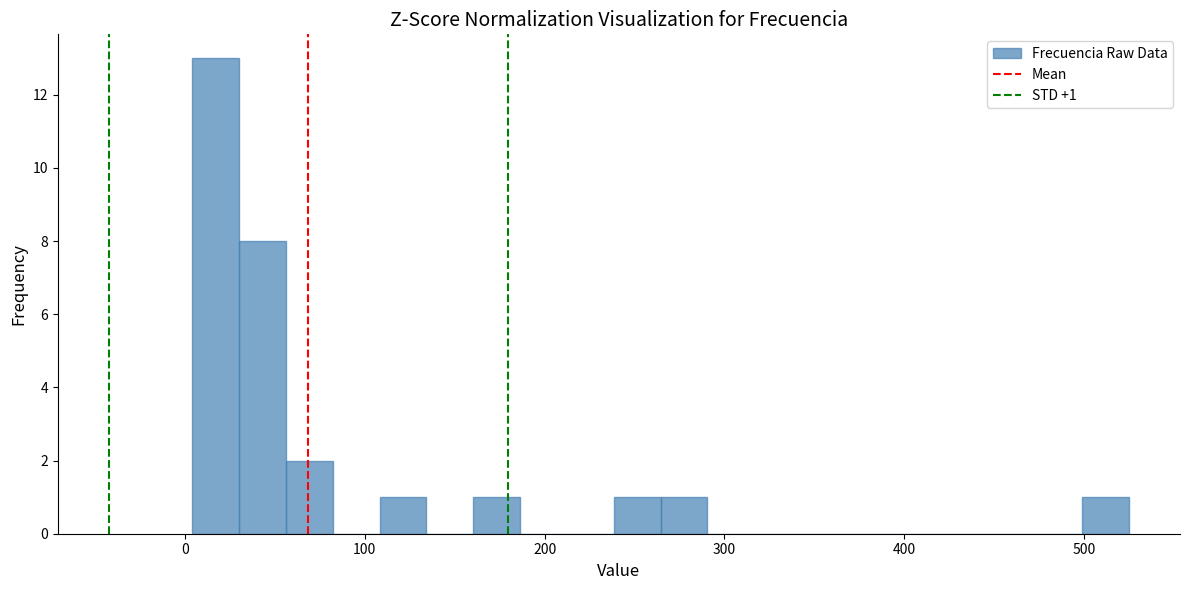

Read against the x-axis, roughly where is the centre of the tallest bar?

20